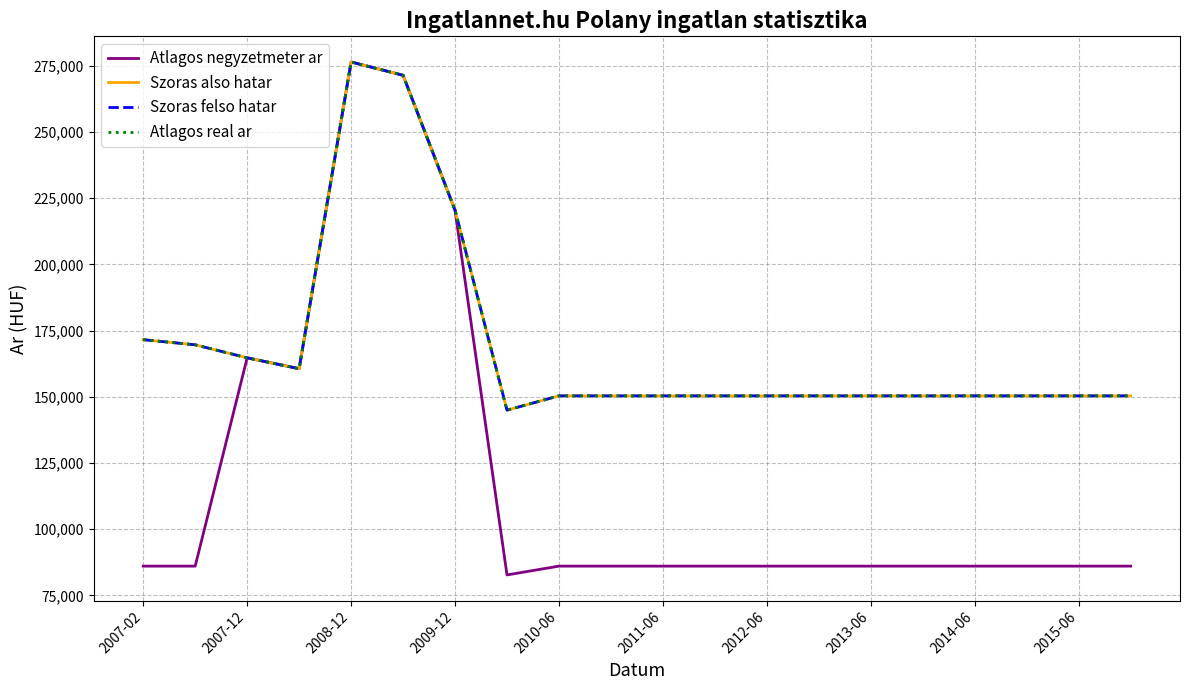

Does the chart have visible grid lines?

Yes